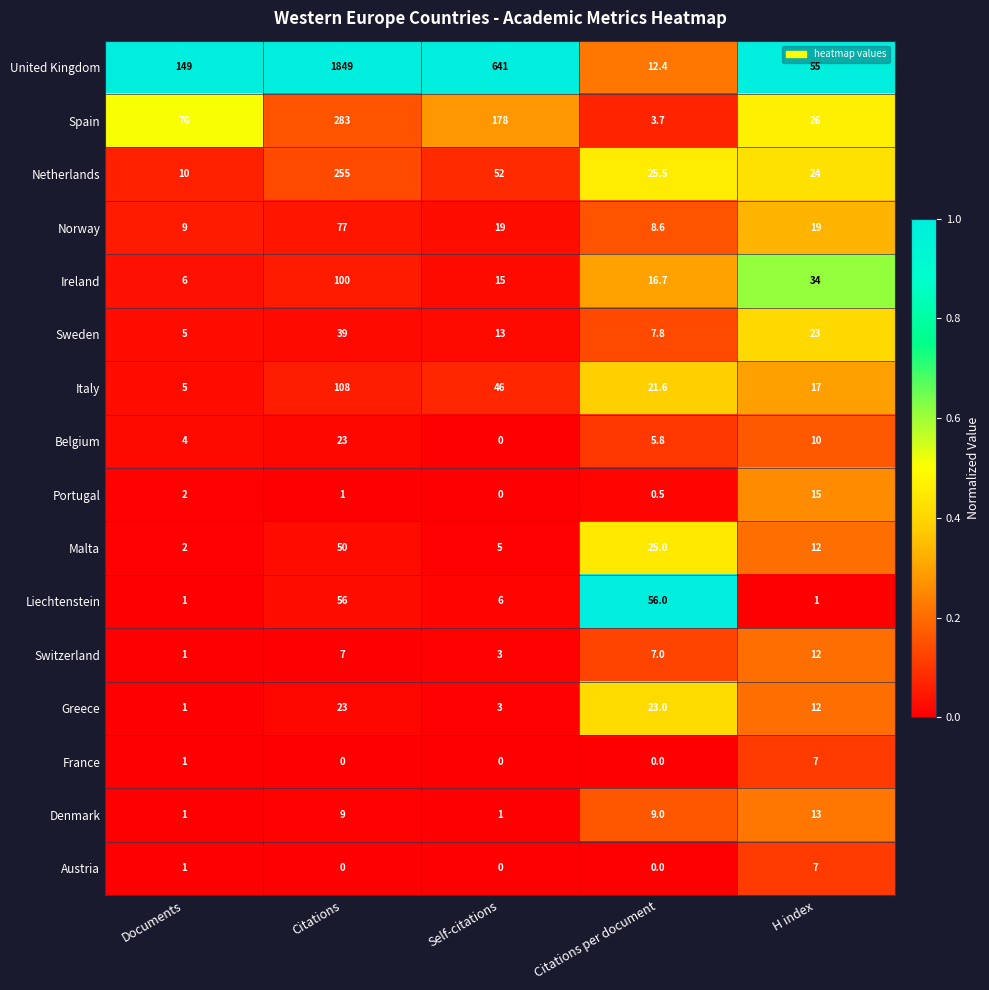

What is the spread (max minus min) of values at Self-citations?

641.0